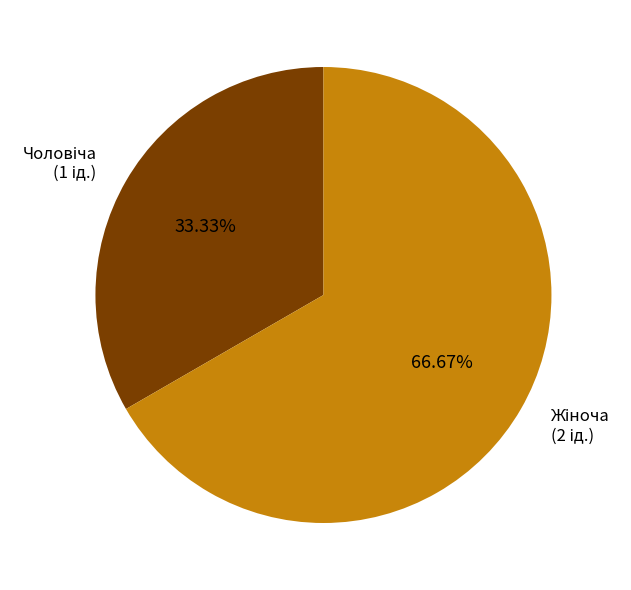

Is there any slice that represents more than half of the pie?

Yes